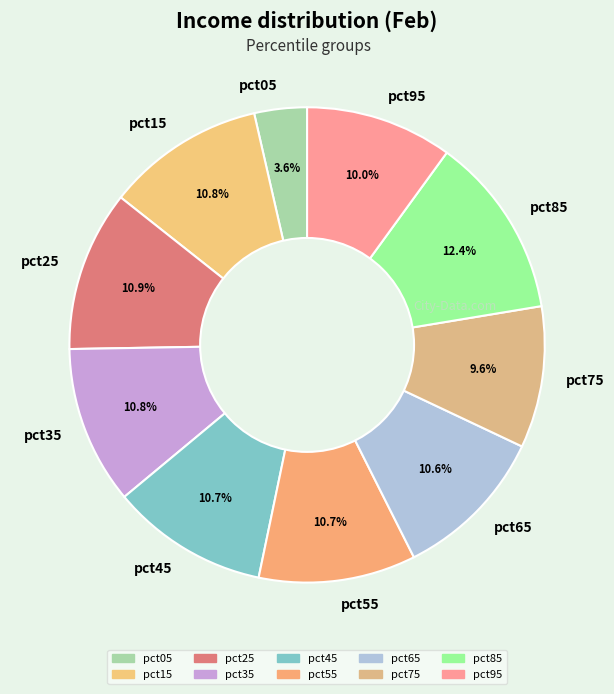

Is pct55 the majority of the pie?

No